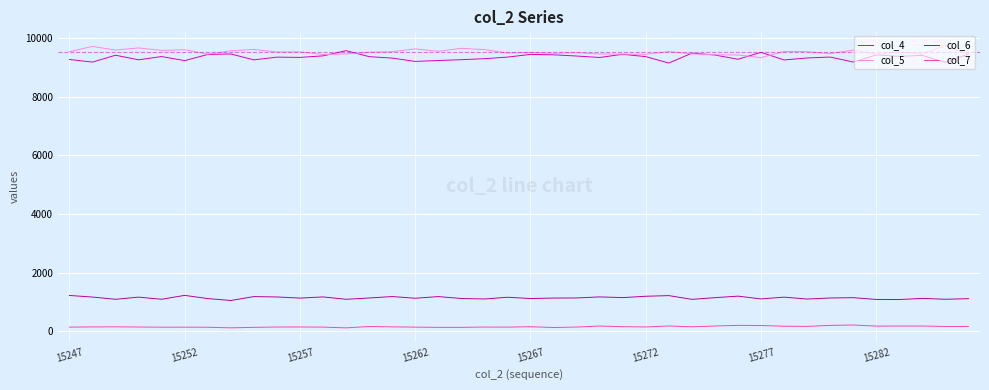

True or false: col_5 and col_6 intersect in this chart.

False